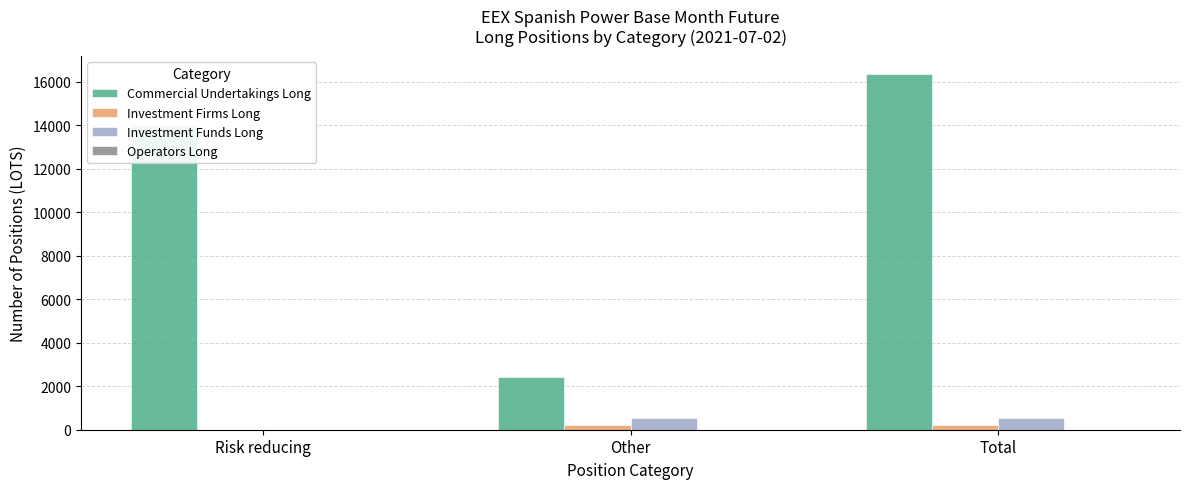

What is the sum of all Investment Firms Long values?

470.1